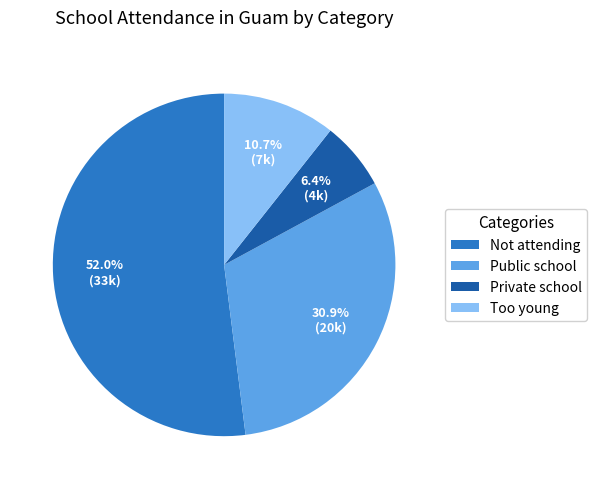

Does any single category account for the majority?

Yes